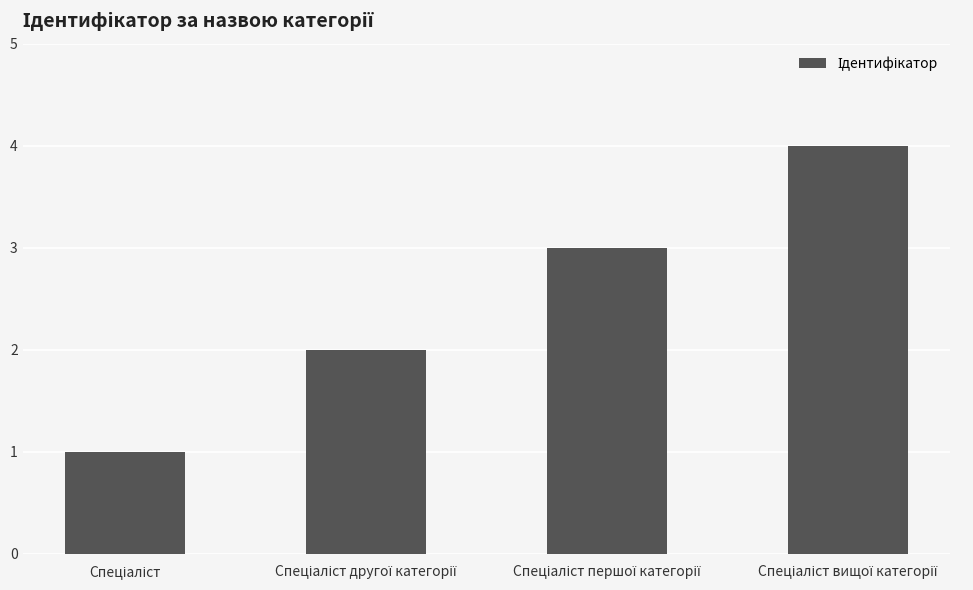

How many data points does each series have?

4